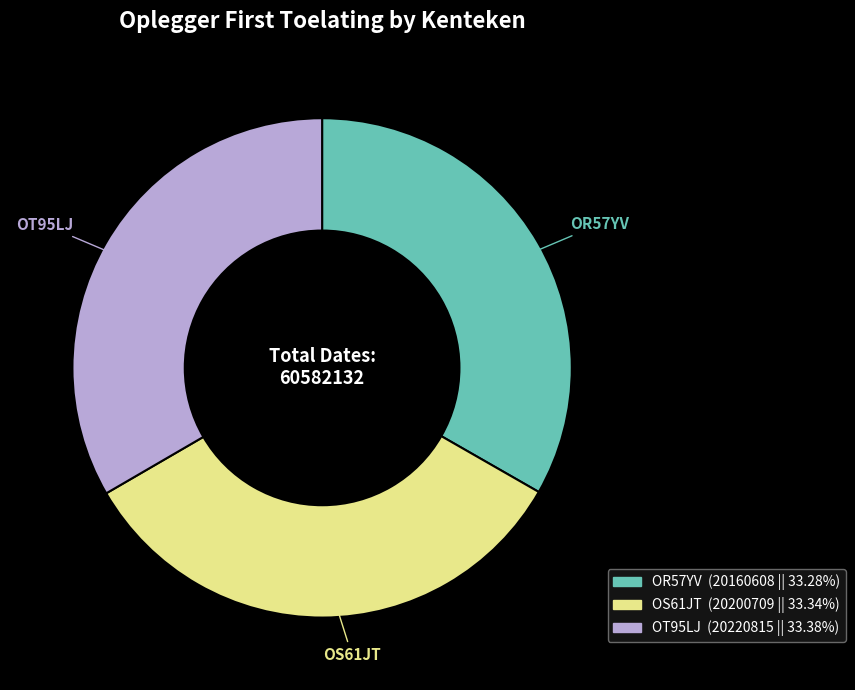

Count the number of slices in the pie.

3